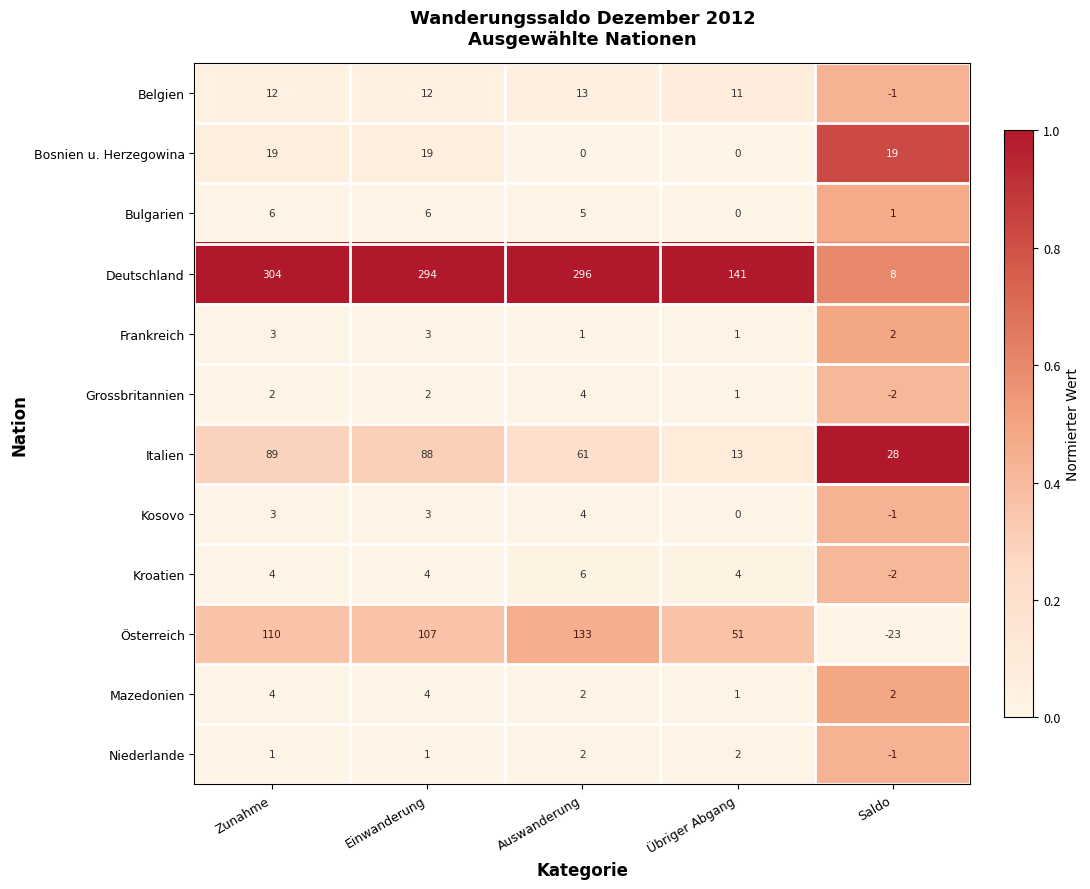

Rank the categories by Deutschland value from highest to lowest.

Zunahme, Auswanderung, Einwanderung, Übriger Abgang, Saldo